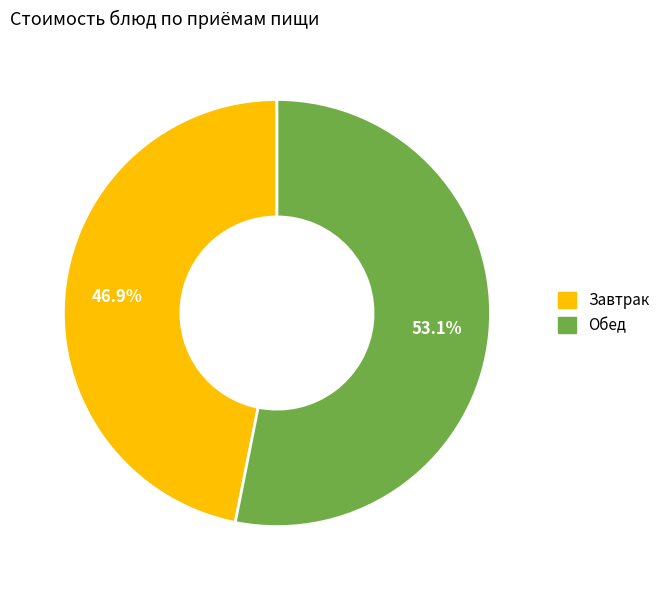

Is there any slice that represents more than half of the pie?

Yes